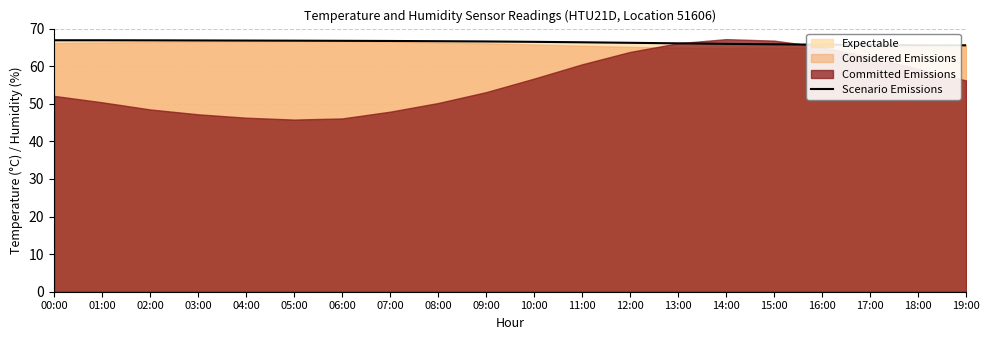

List the labels in order of value, smallest first.

19:00, 18:00, 17:00, 16:00, 15:00, 14:00, 13:00, 12:00, 11:00, 10:00, 09:00, 08:00, 07:00, 06:00, 05:00, 04:00, 03:00, 02:00, 00:00, 01:00